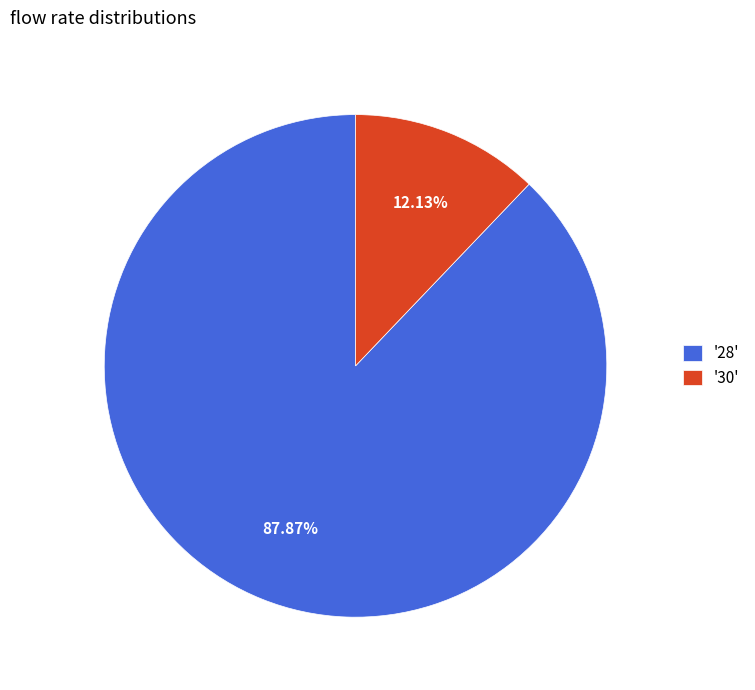

Combined, do '28' and '30' account for over 50%?

Yes